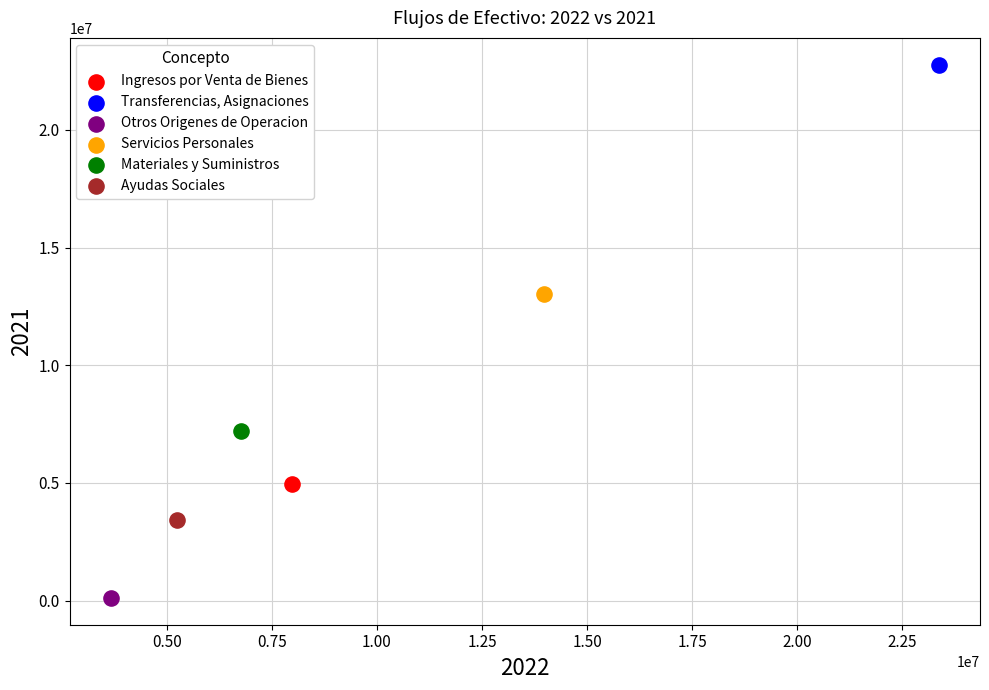

What are all the series names shown in the legend?

Ingresos por Venta de Bienes, Transferencias, Asignaciones, Otros Origenes de Operacion, Servicios Personales, Materiales y Suministros, Ayudas Sociales